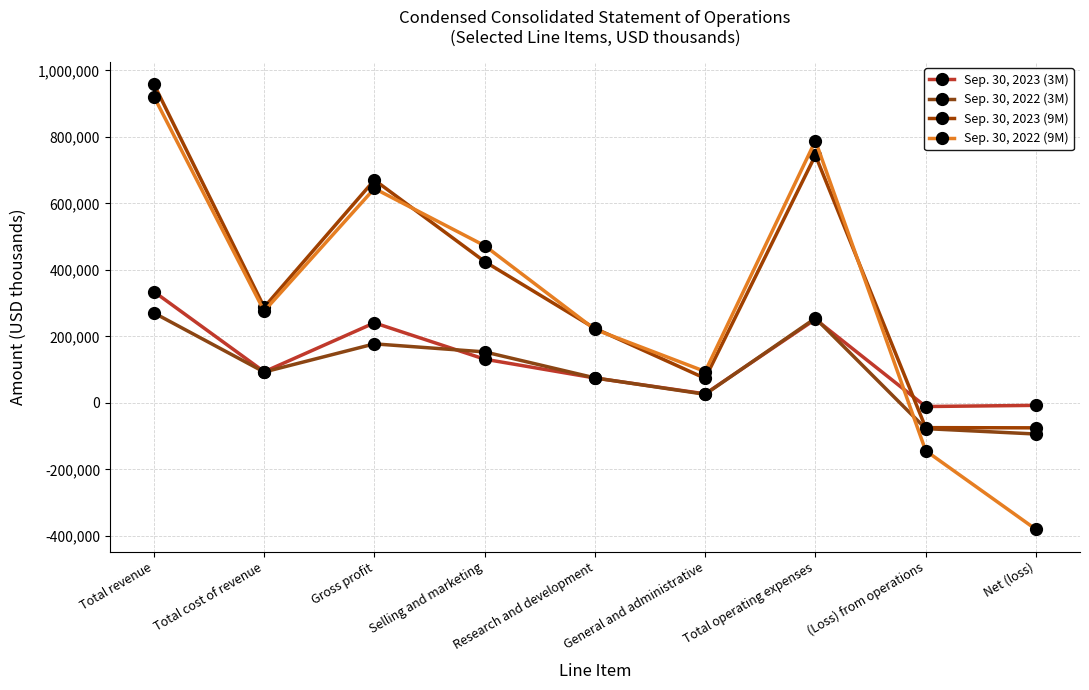

Is it true that Sep. 30, 2022 (3M) equals -77221 at (Loss) from operations?

True